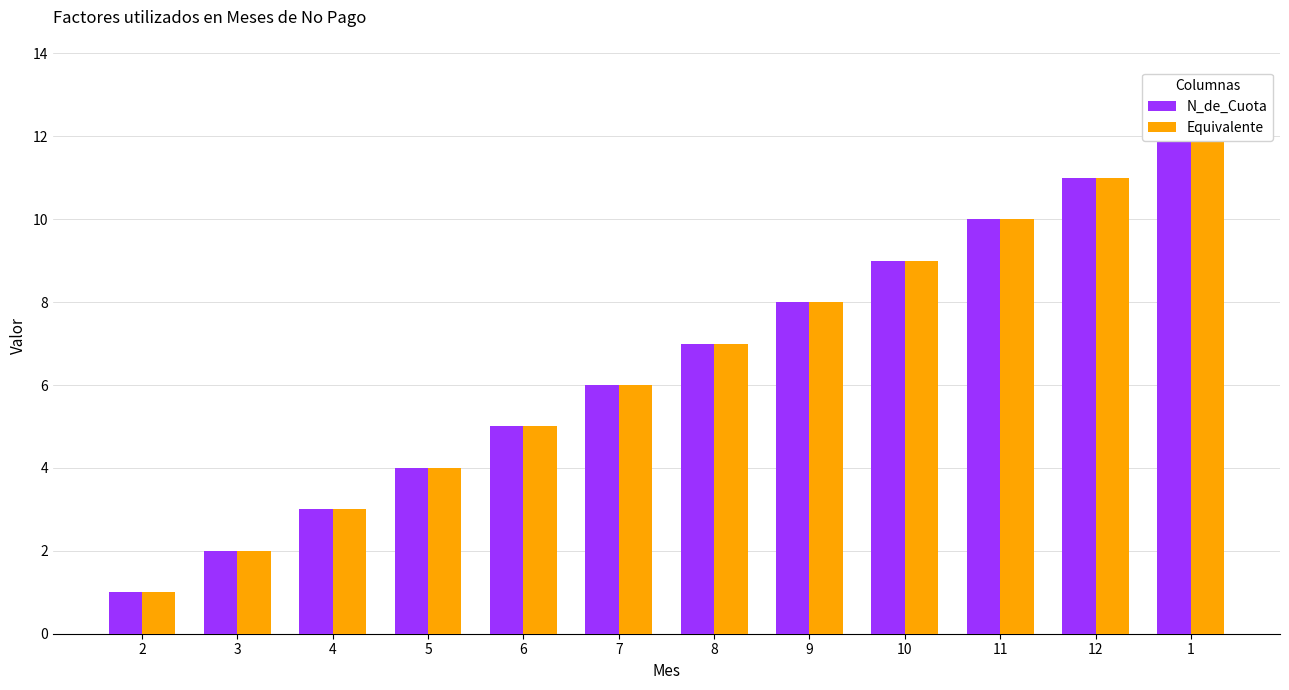

What is the average value of the Equivalente series?

6